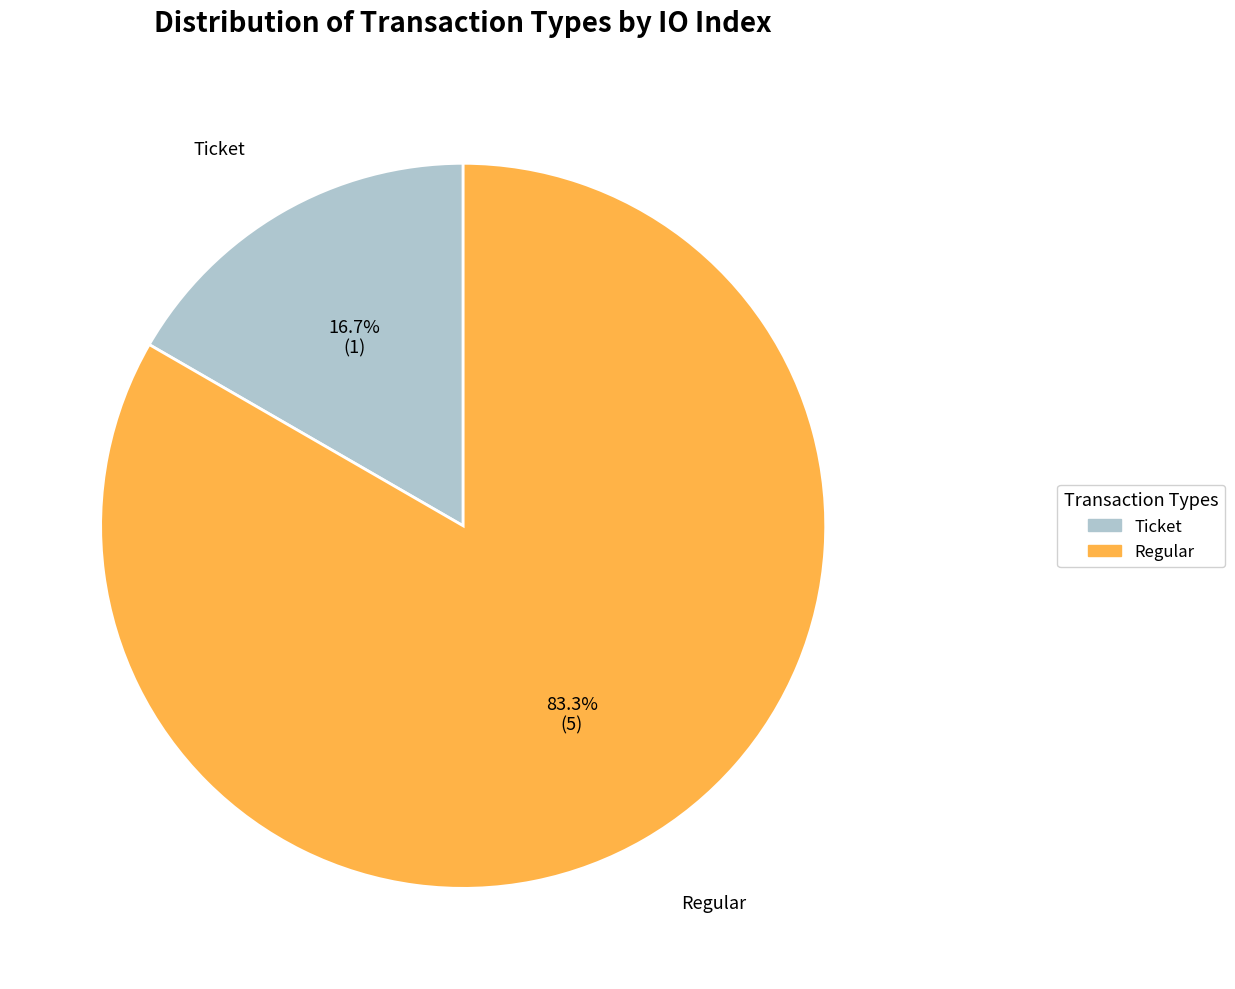

Which slice represents more than half of the pie?

Regular